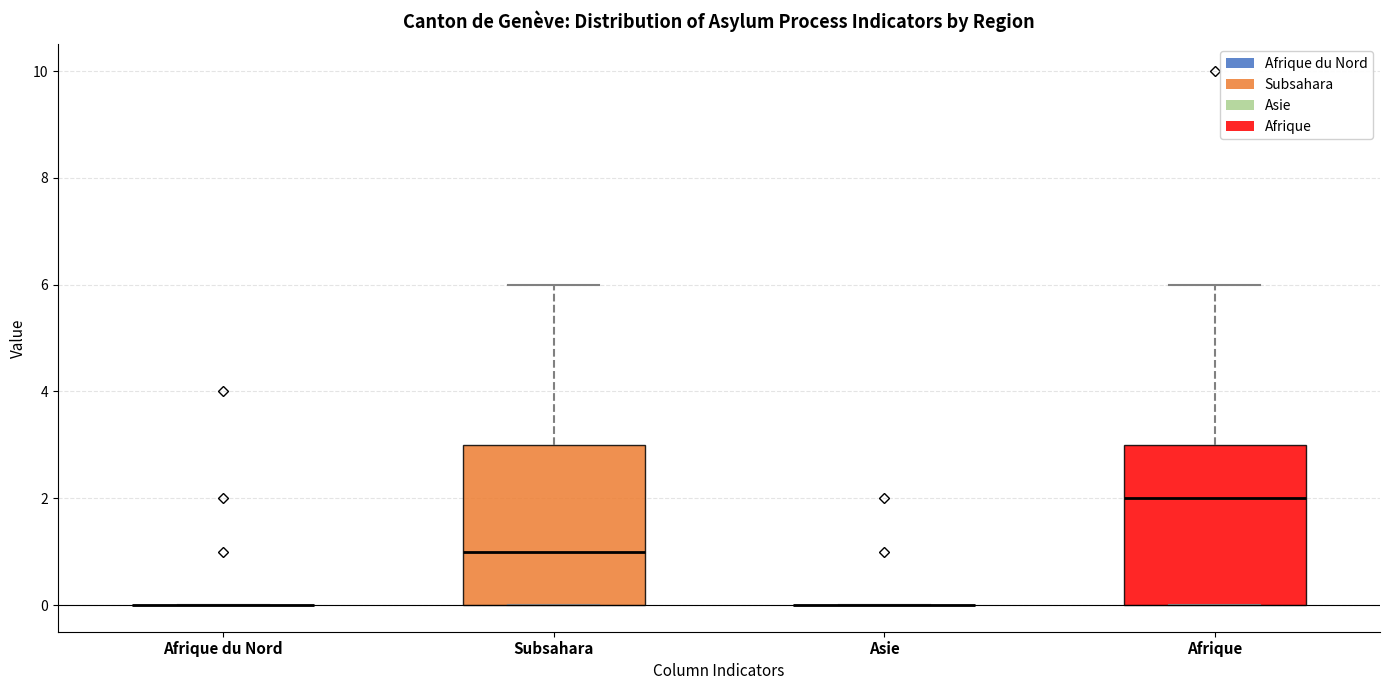

Reading left to right, read every box against the y-axis: the position of its median line, the range the box covers, and the ends of its whiskers. The values are not printed on the chart, so give them approximately, as read against the axis.

Afrique du Nord: box collapsed to a line at 0, whiskers 0 to 0
Subsahara: median 1, box 0 to 3, whiskers 0 to 6
Asie: box collapsed to a line at 0, whiskers 0 to 0
Afrique: median 2, box 0 to 3, whiskers 0 to 6